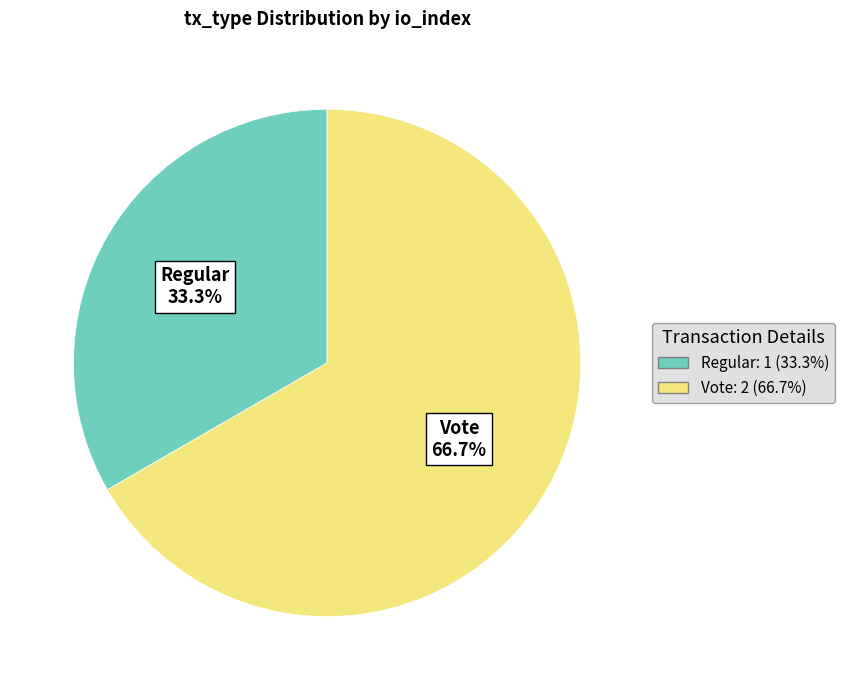

What is the majority slice?

Vote